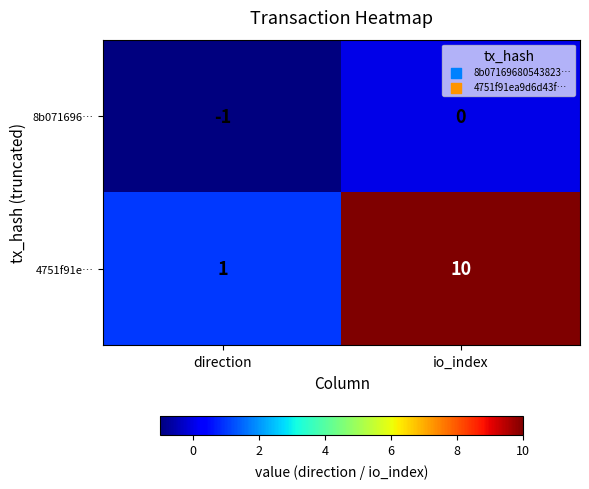

Reading left to right, list all the values displayed in this chart.

8b071696…: direction=-1	io_index=0
4751f91e…: direction=1	io_index=10